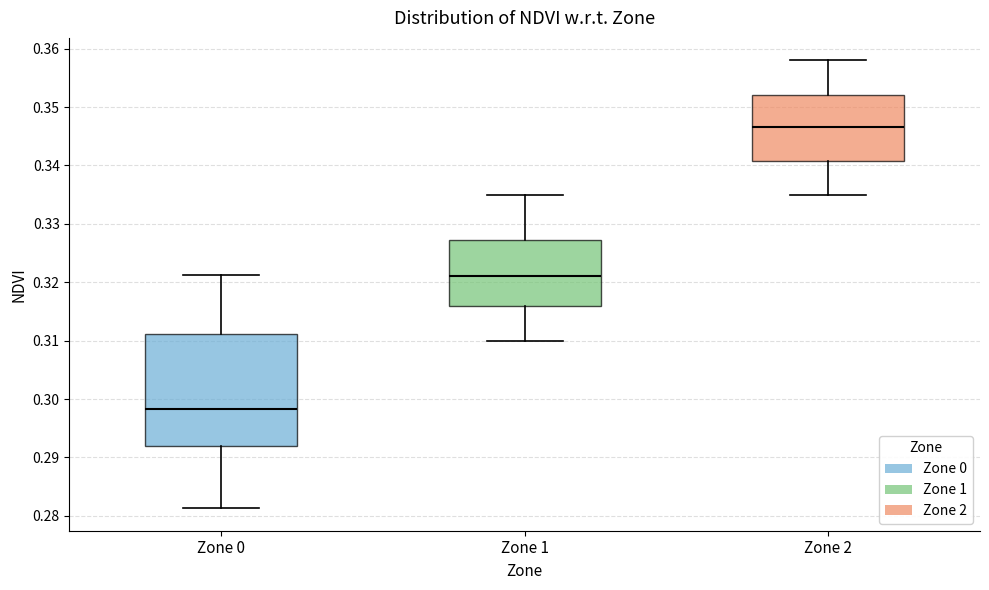

Comparing the boxes themselves (not the whiskers), which one is the tallest?

Zone 0